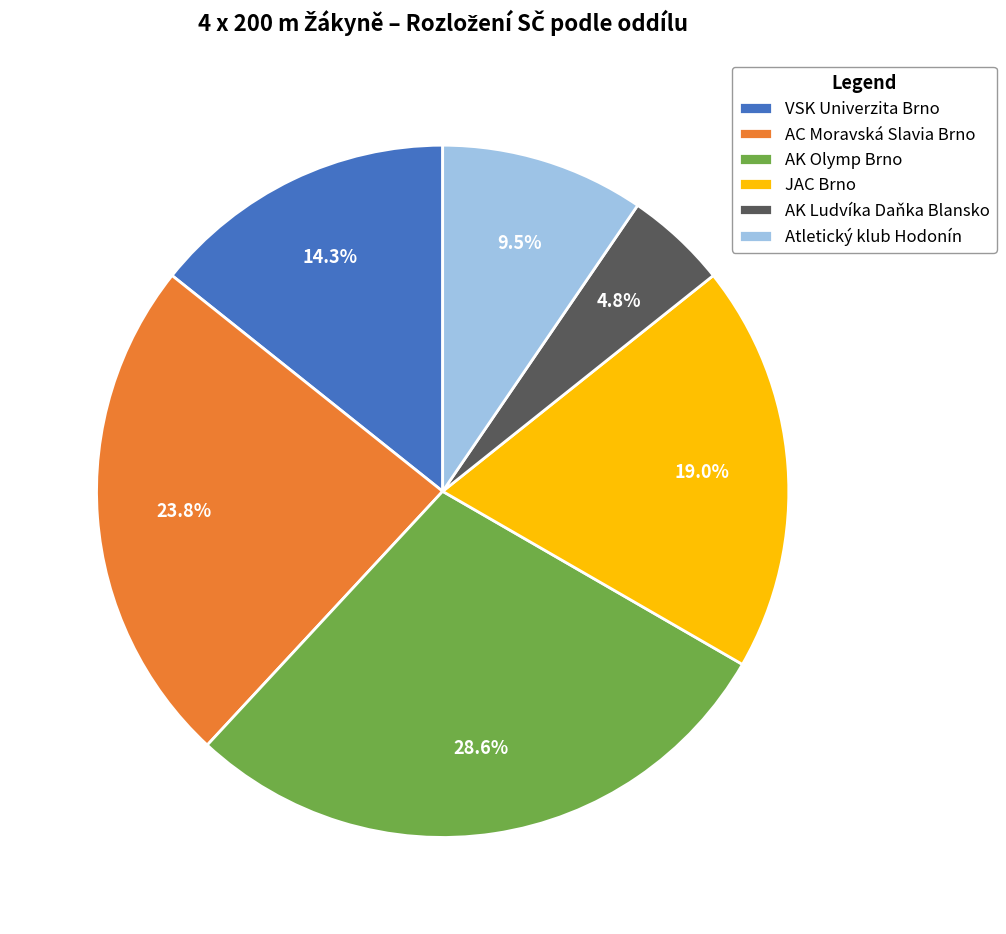

How many segments does this pie chart have?

6